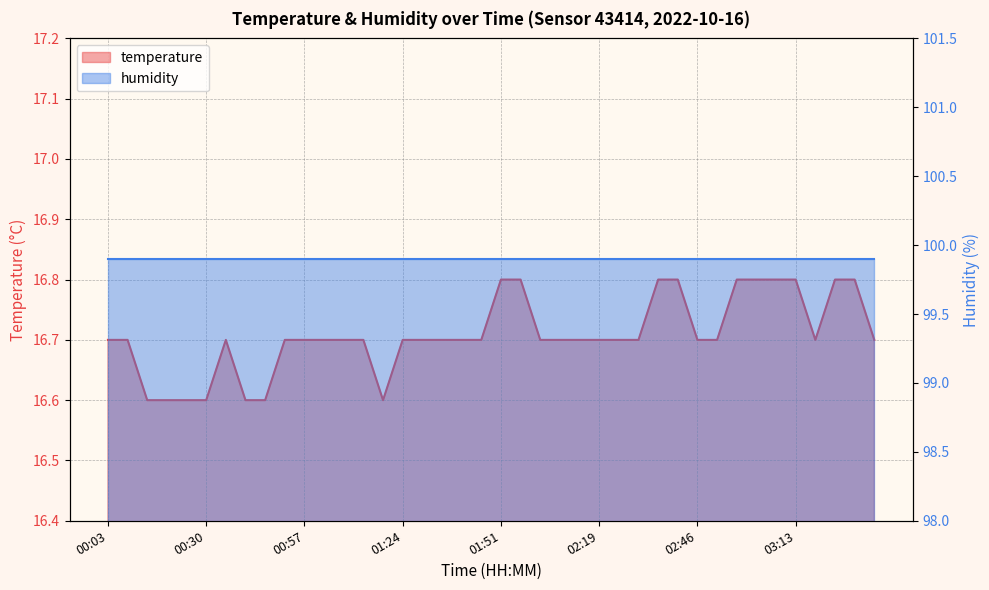

How many data points does each series have?

40